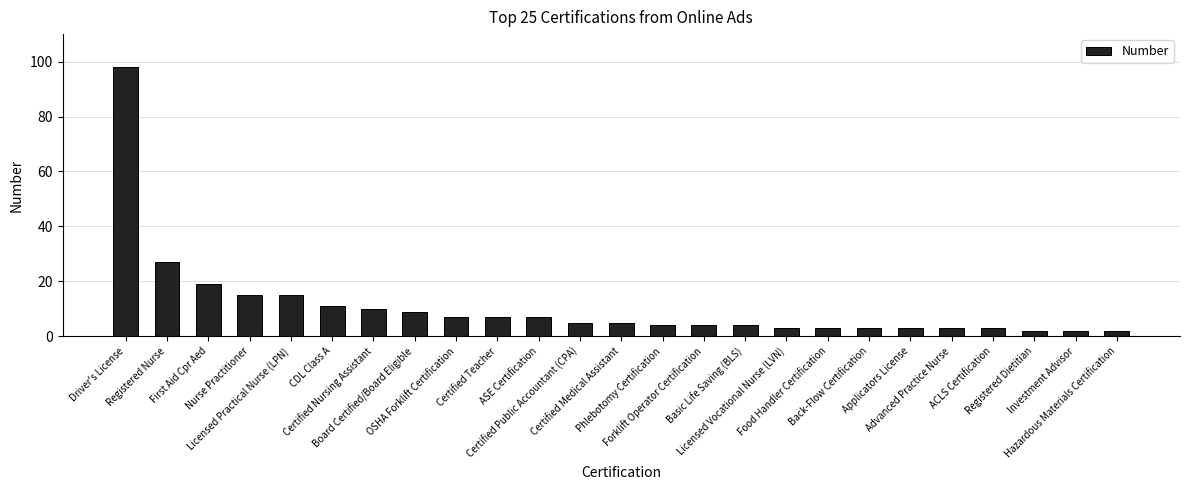

What is the value of the 2nd bar from the left?

27